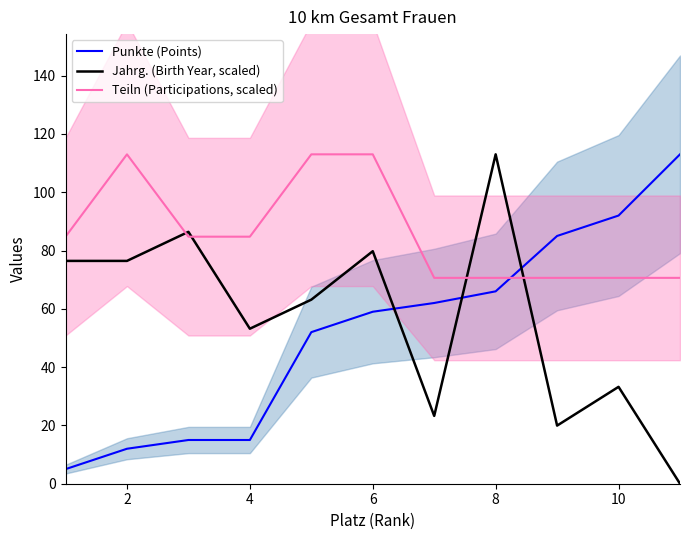

Is the value of Punkte (Points) at 10 greater than the value of Teiln (Participations, scaled) at 8?

Yes